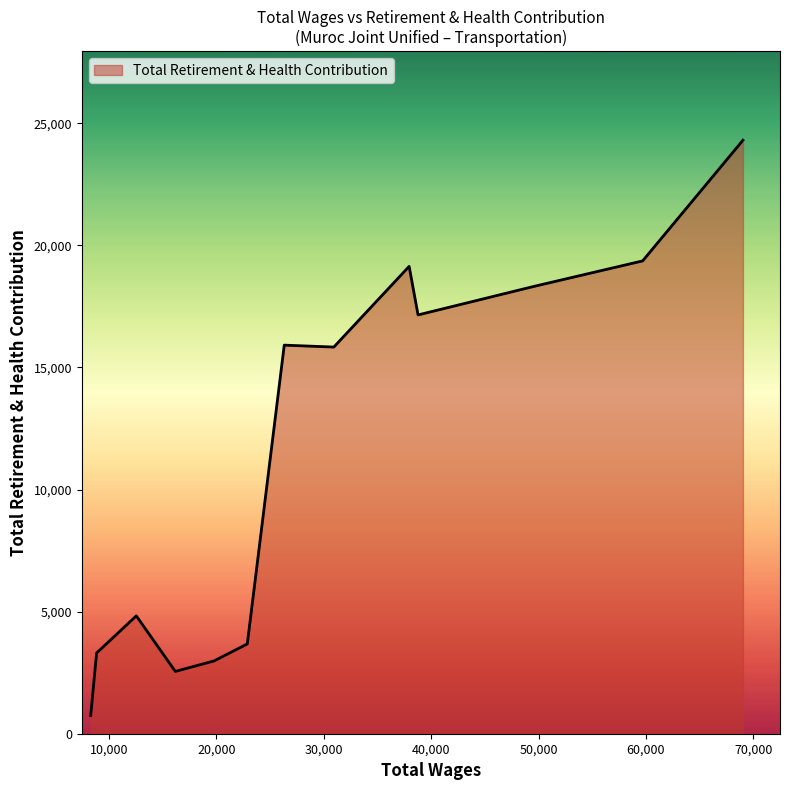

What is the difference between the maximum and minimum values?

23567